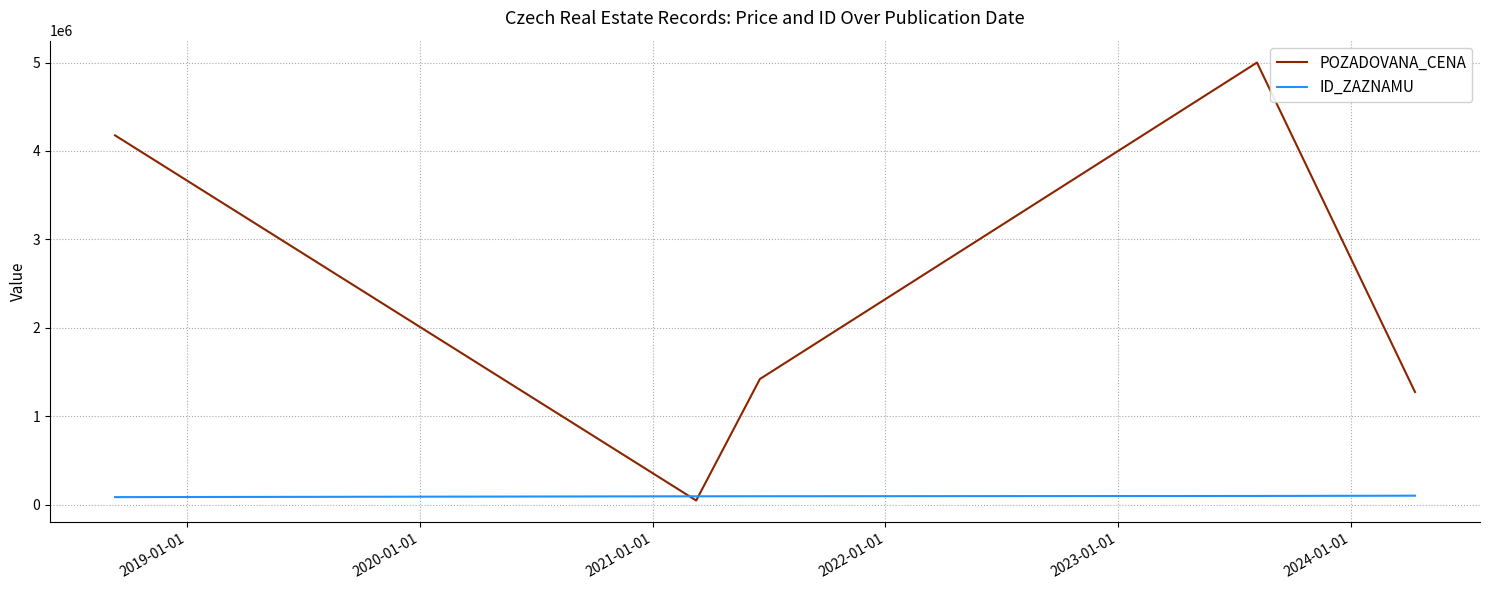

Which series has the largest total across all categories?

POZADOVANA_CENA